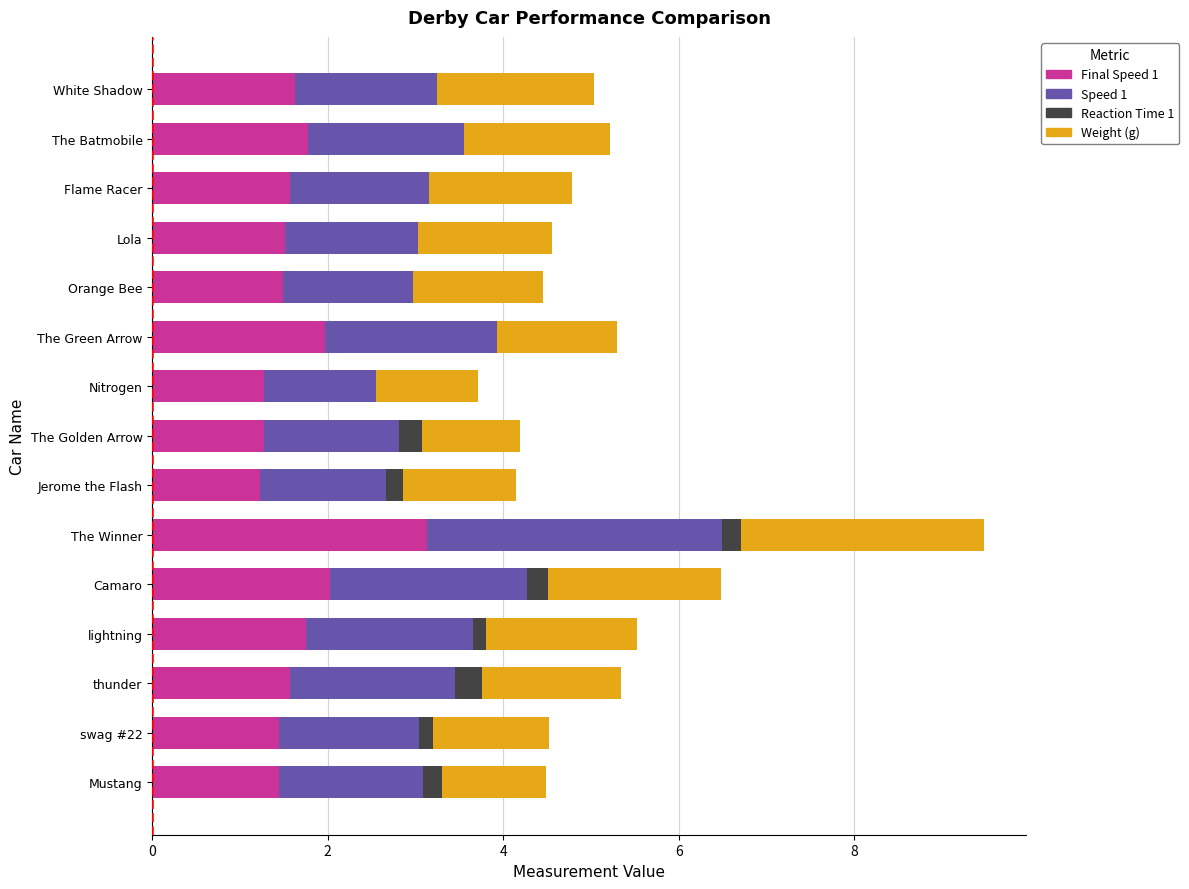

What is the total value across all series at Flame Racer?

4.8